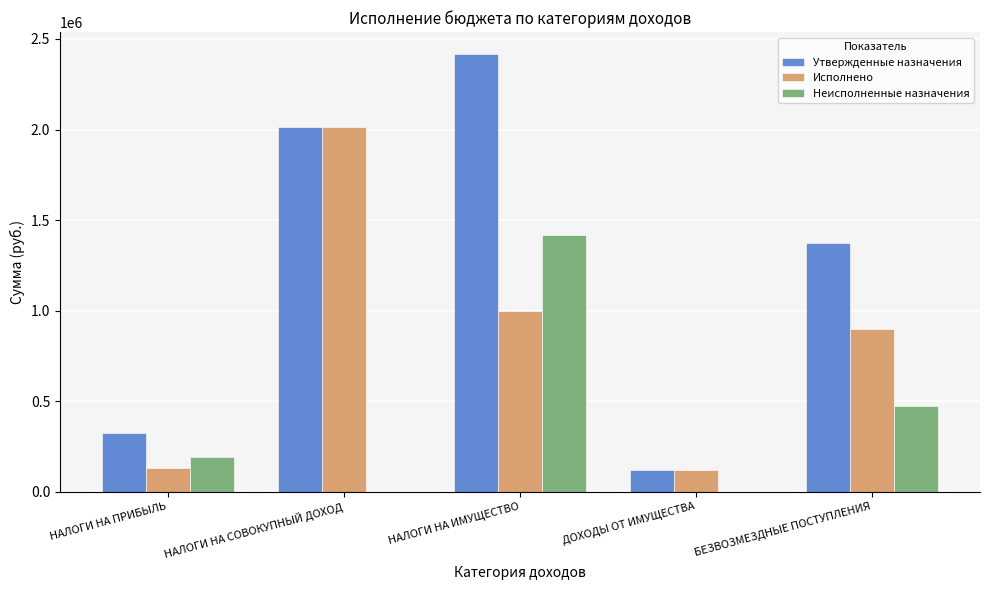

What is the average value of the Неисполненные назначения series?

417020.7